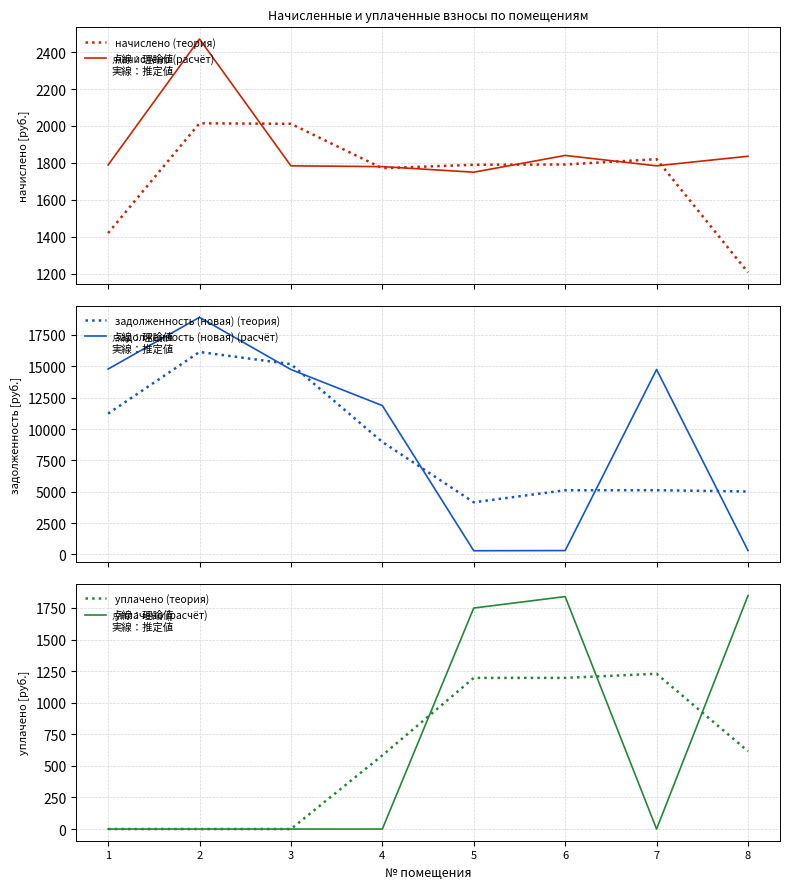

At which category does задолженность (новая) (теория) reach its first local valley?

5